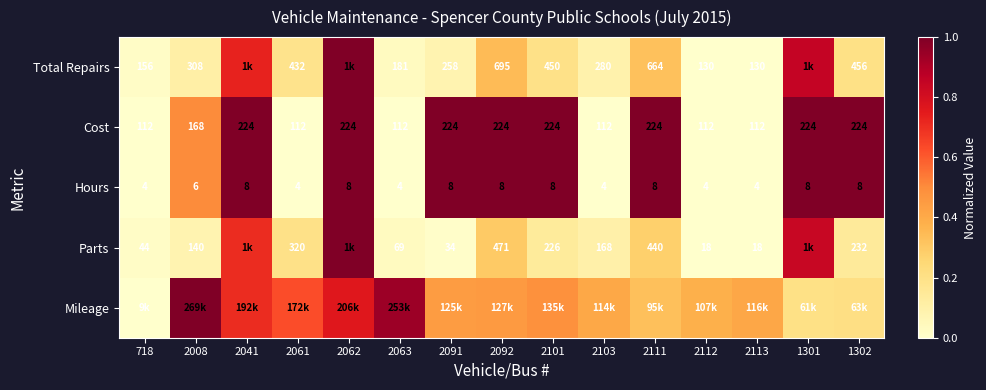

At which category does the chart reach its minimum across all series?

718